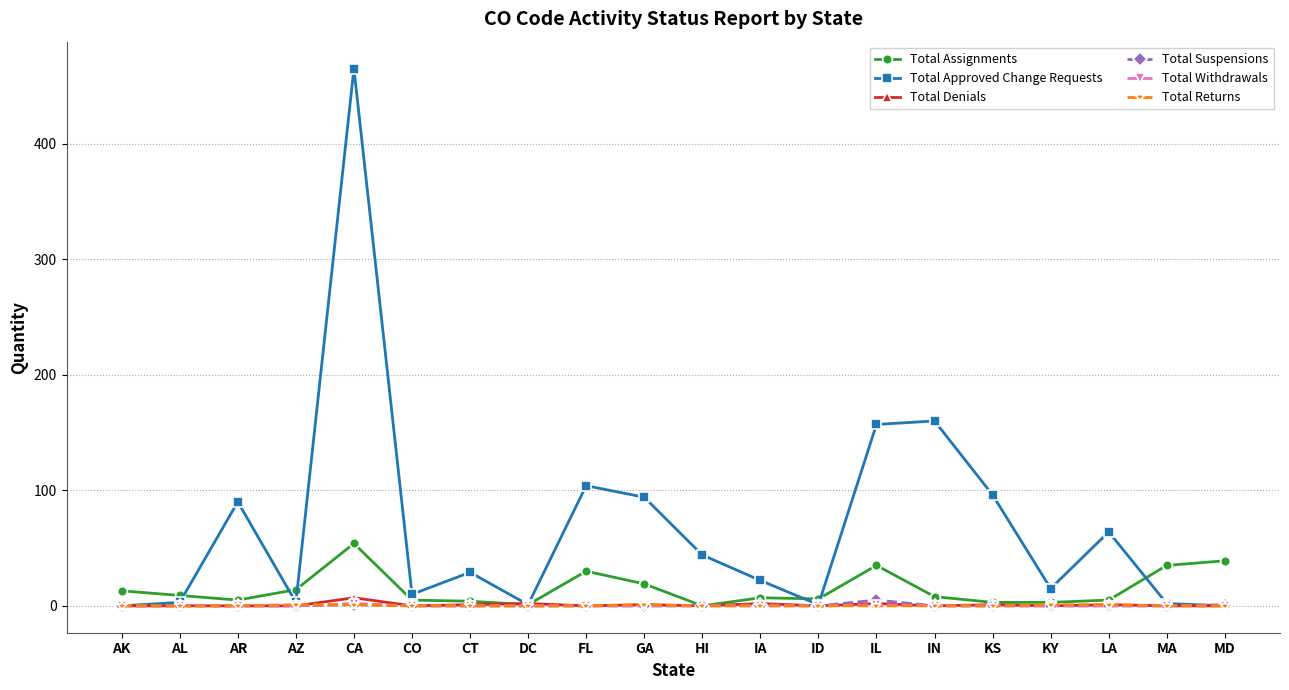

What is the greatest value displayed?

465